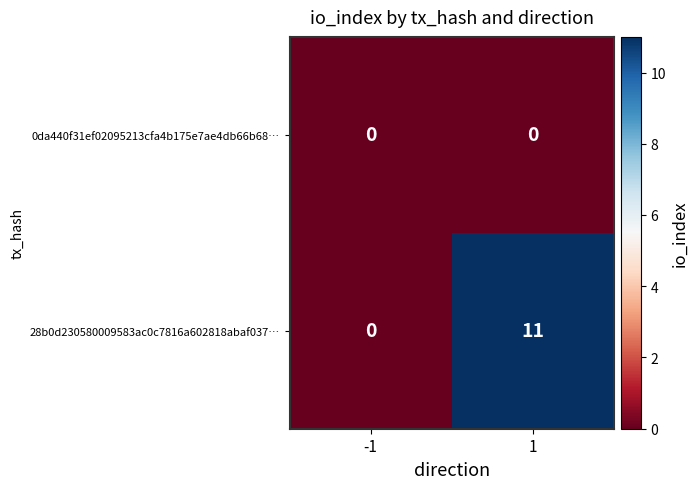

Rank the series by their average value, from lowest to highest.

0da440f31ef02095213cfa4b175e7ae4db66b68…, 28b0d230580009583ac0c7816a602818abaf037…